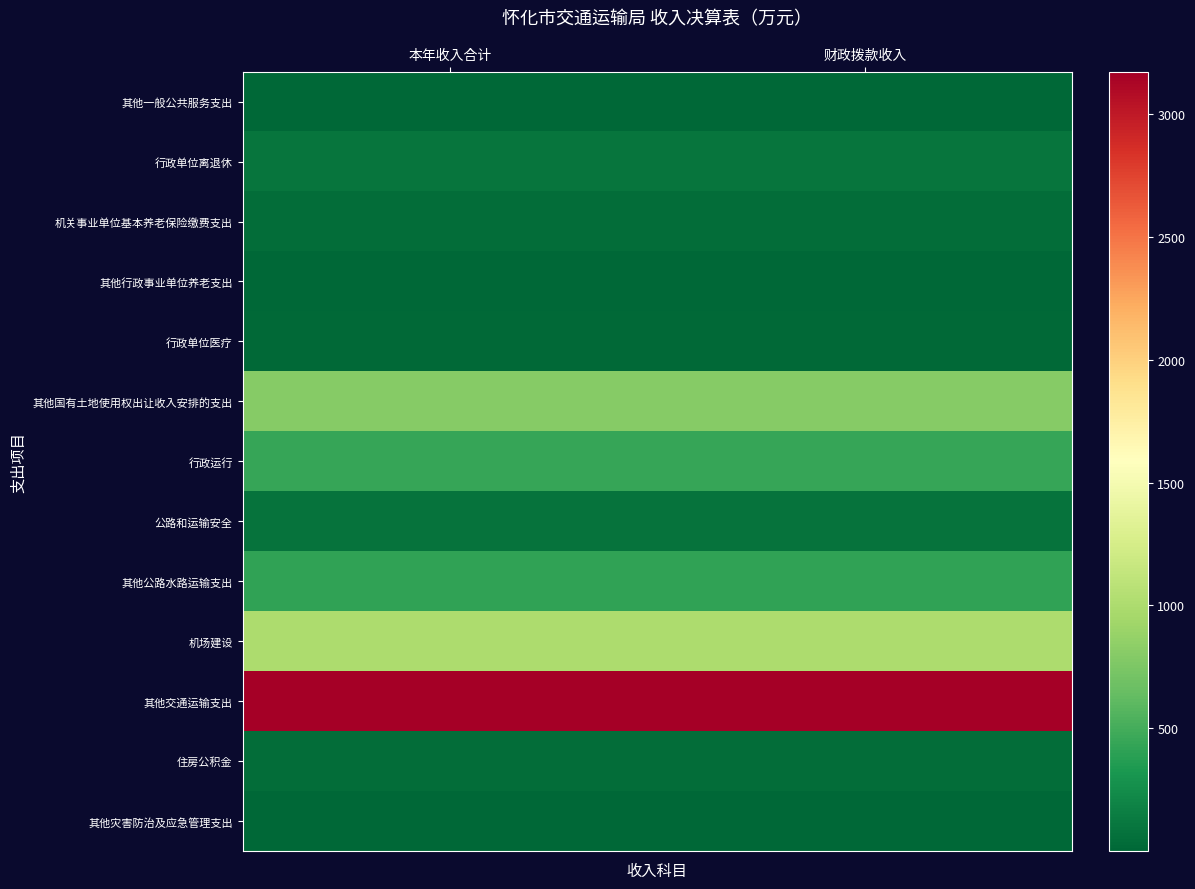

Which series has the largest range (max minus min)?

其他一般公共服务支出